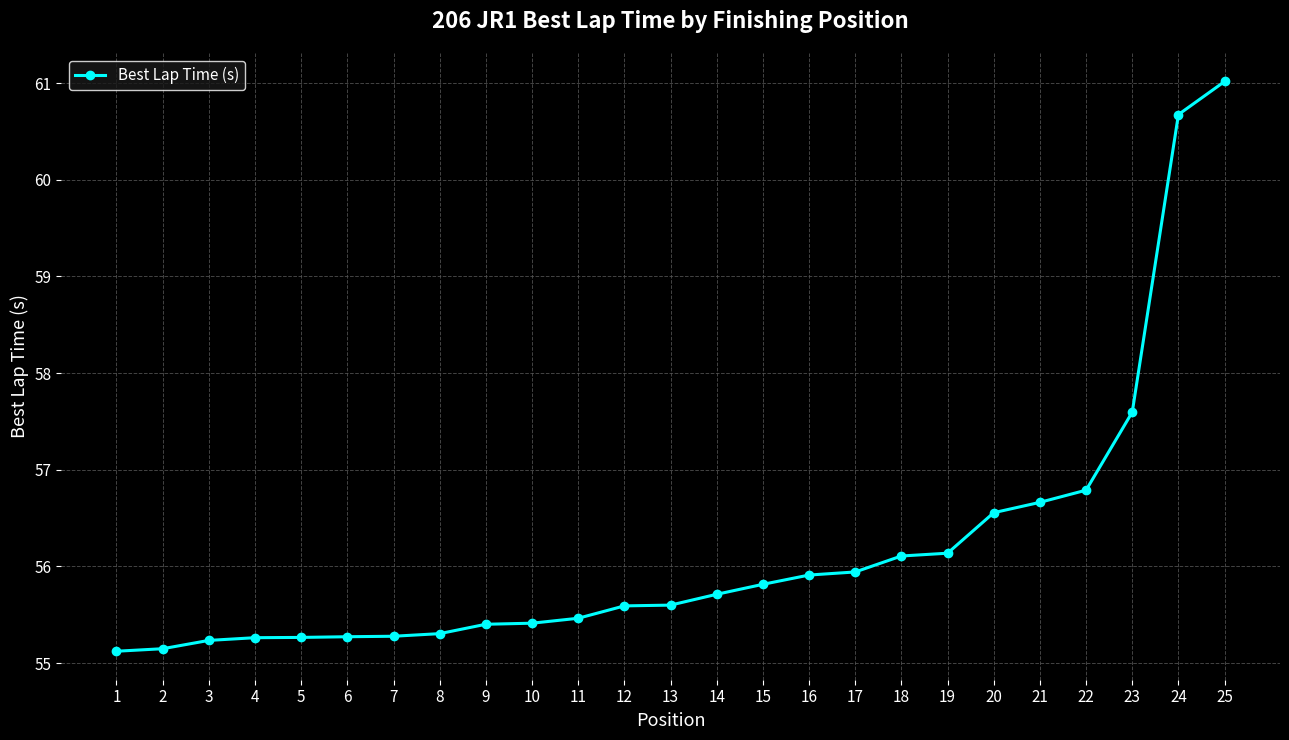

What is the ratio of the value at 6 to the value at 17?

1.0